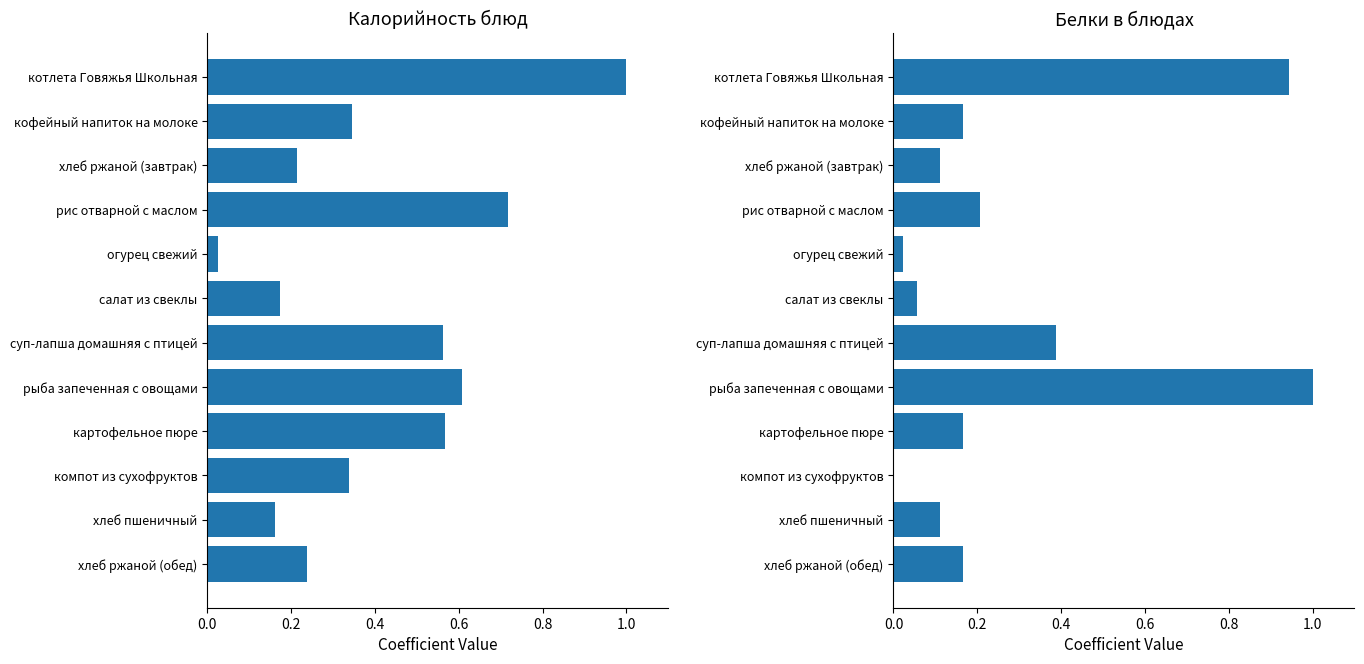

Reading left to right, list all the values displayed in this chart.

Калорийность: 1.0	0.3	0.2	0.7	0.0	0.2	0.6	0.6	0.6	0.3	0.2	0.2
Белки: 0.9	0.2	0.1	0.2	0.0	0.1	0.4	1.0	0.2	0.0	0.1	0.2